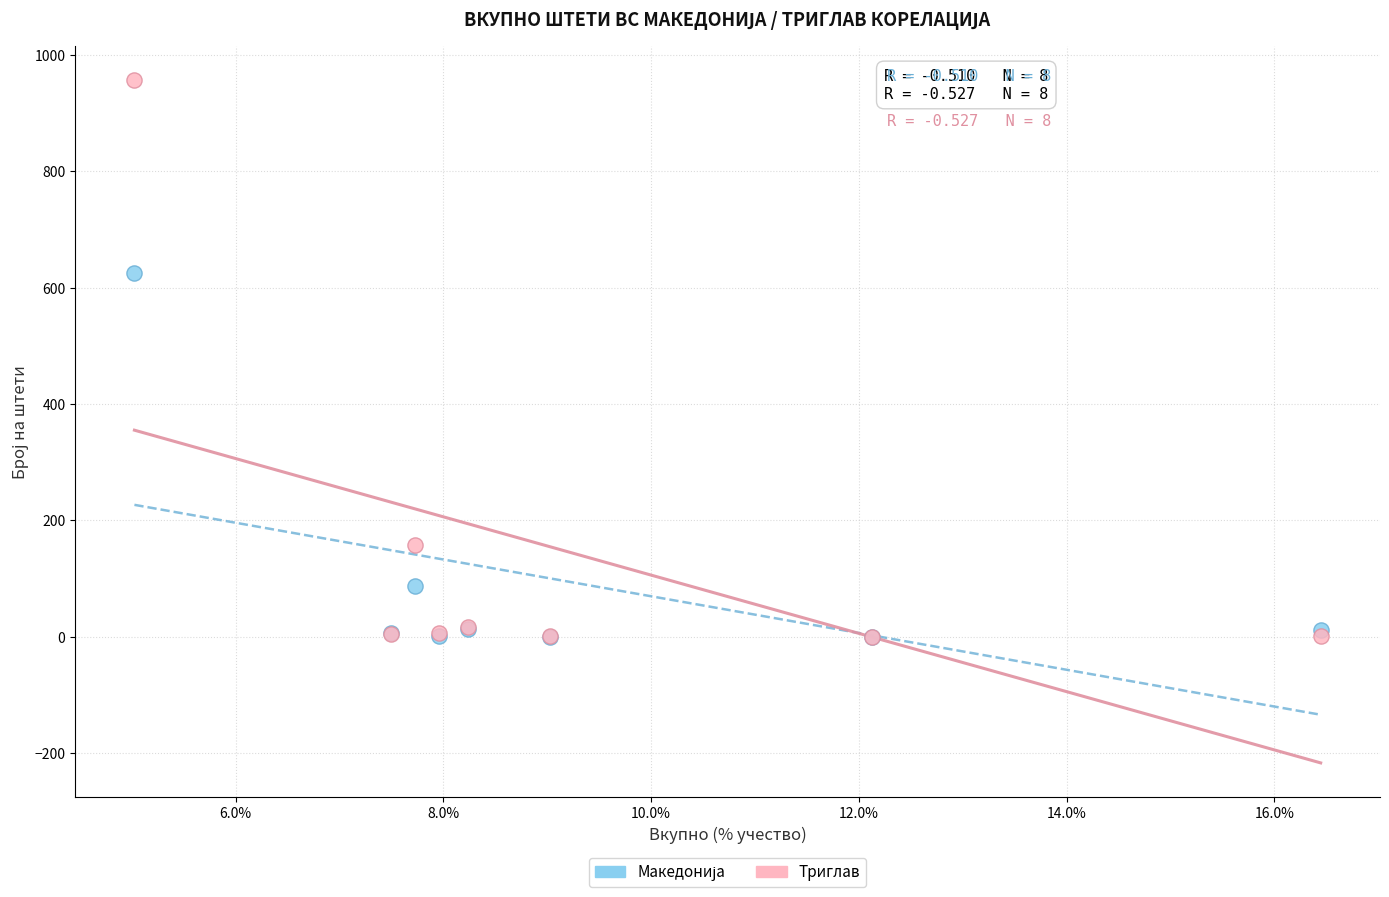

Which series reaches the maximum Y coordinate?

Триглав